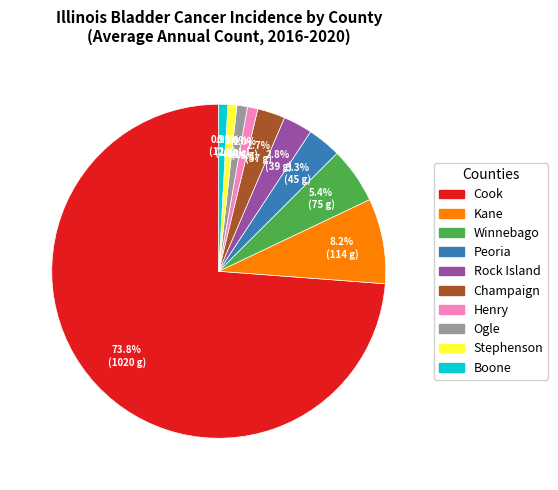

To the nearest percent, what is the average slice percentage?

10%